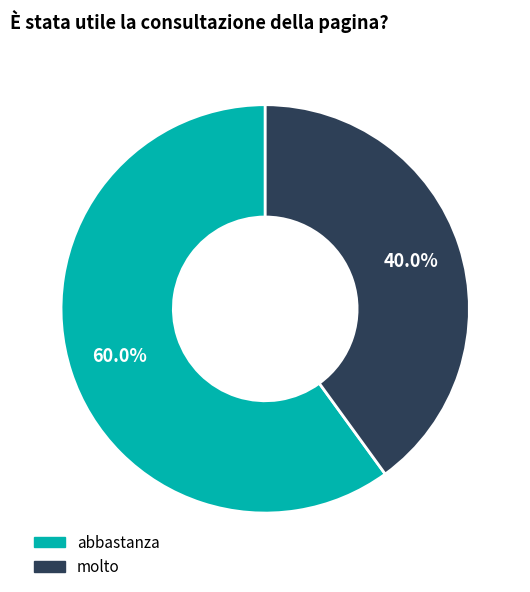

Which has a higher value, abbastanza or molto?

abbastanza